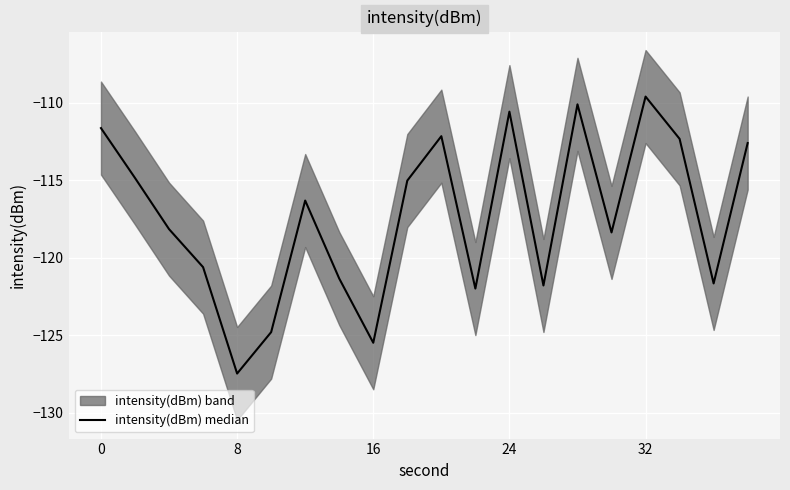

The chart shows a value of -122.0 at 11. True or false?

True